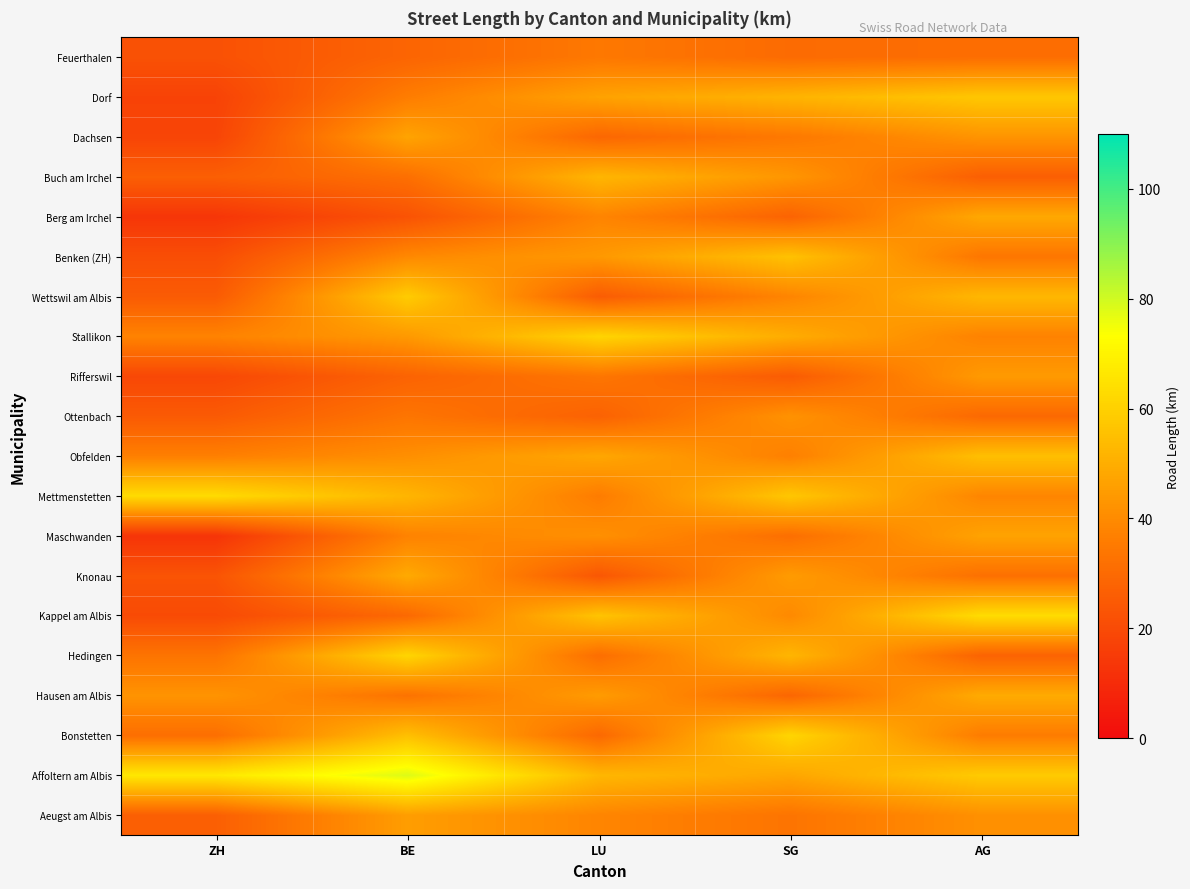

List the series in order of their peak value, lowest first.

Feuerthalen, Ottenbach, Rifferswil, Aeugst am Albis, Maschwanden, Dachsen, Berg am Irchel, Knonau, Hausen am Albis, Buch am Irchel, Obfelden, Benken (ZH), Dorf, Wettswil am Albis, Stallikon, Bonstetten, Hedingen, Mettmenstetten, Kappel am Albis, Affoltern am Albis